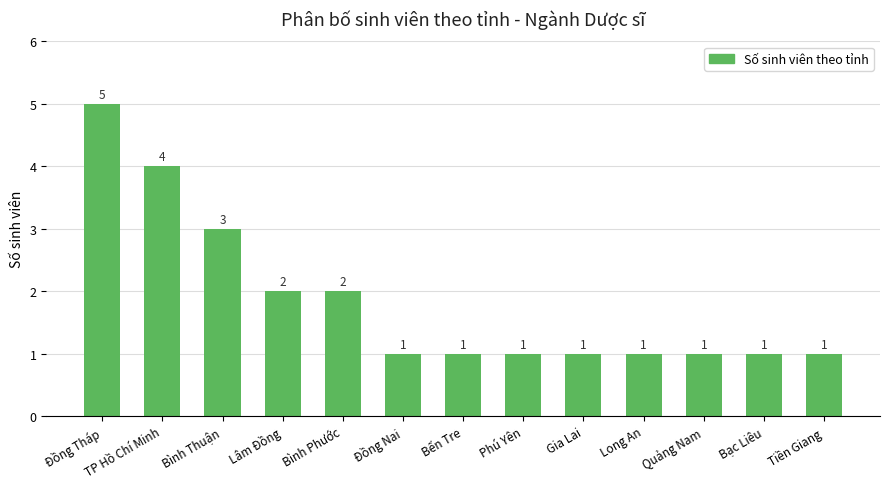

What is the maximum value shown in the chart?

5